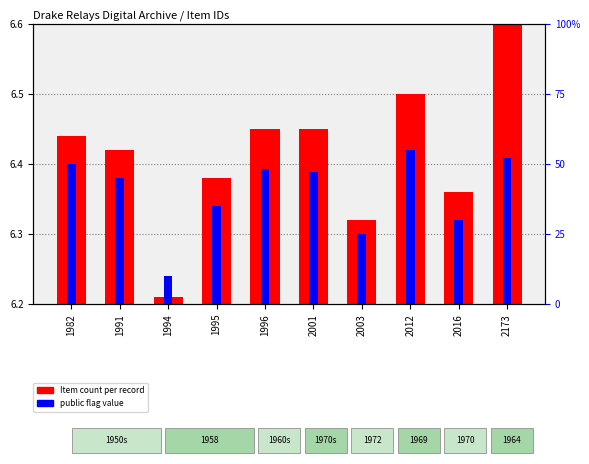

True or false: the data shows 30 at 2001.

False